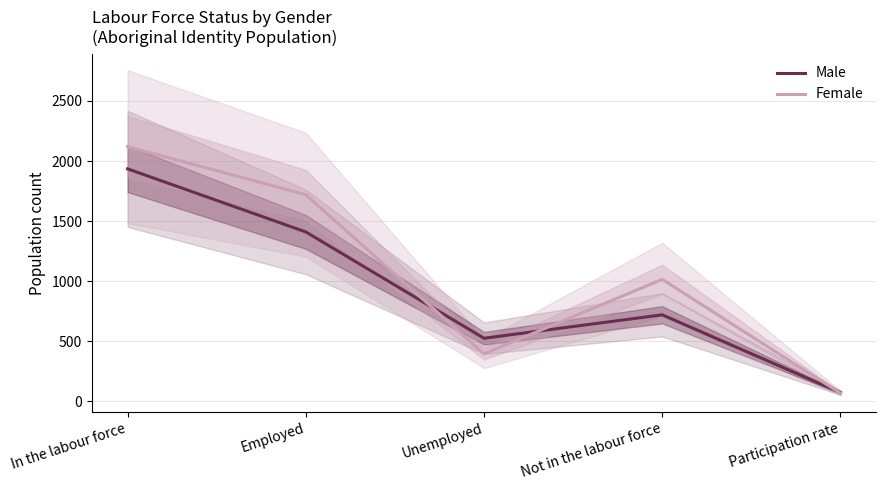

Reading left to right, what are all the values shown in this chart?

Male: In the labour force=1935.0	Employed=1410.0	Unemployed=525.0	Not in the labour force=720.0	Participation rate=73.0
Female: In the labour force=2120.0	Employed=1720.0	Unemployed=395.0	Not in the labour force=1015.0	Participation rate=67.7